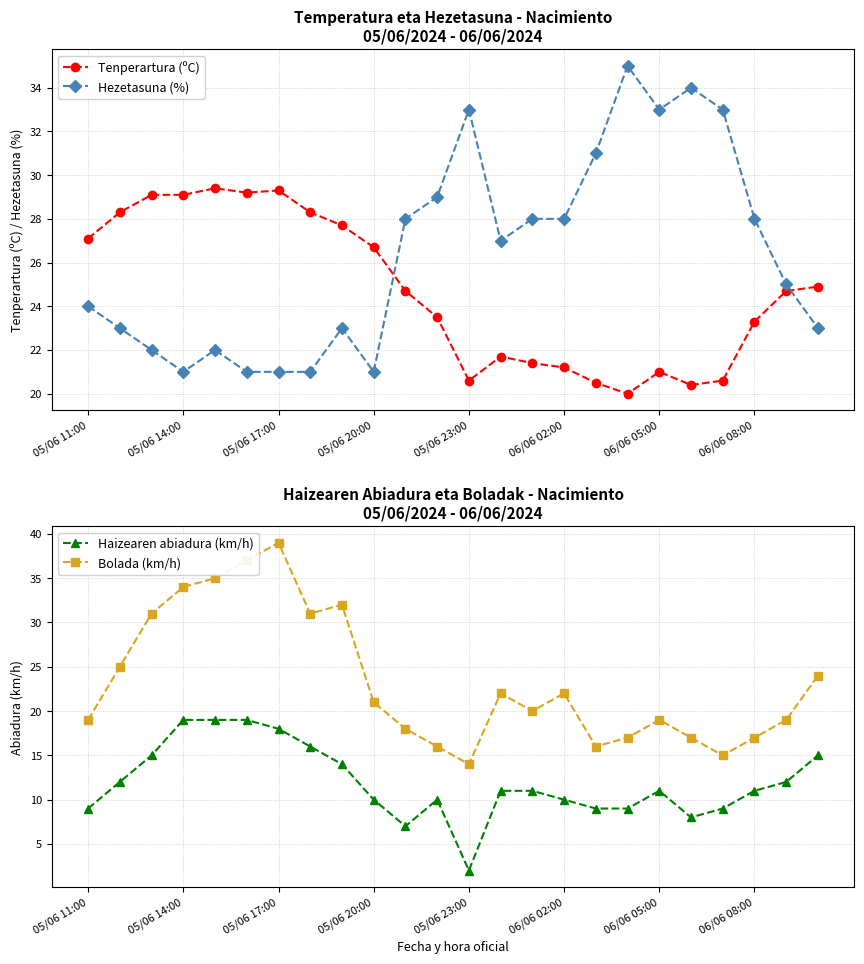

What are all the series names shown in the legend?

Tenperartura (ºC), Hezetasuna (%), Haizearen abiadura (km/h), Bolada (km/h)